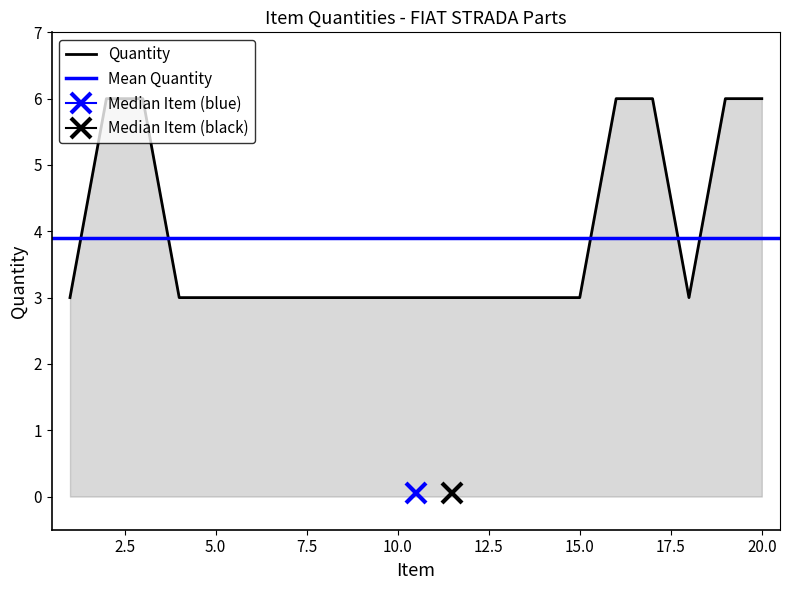

Does the chart display data point markers on the line(s)?

No